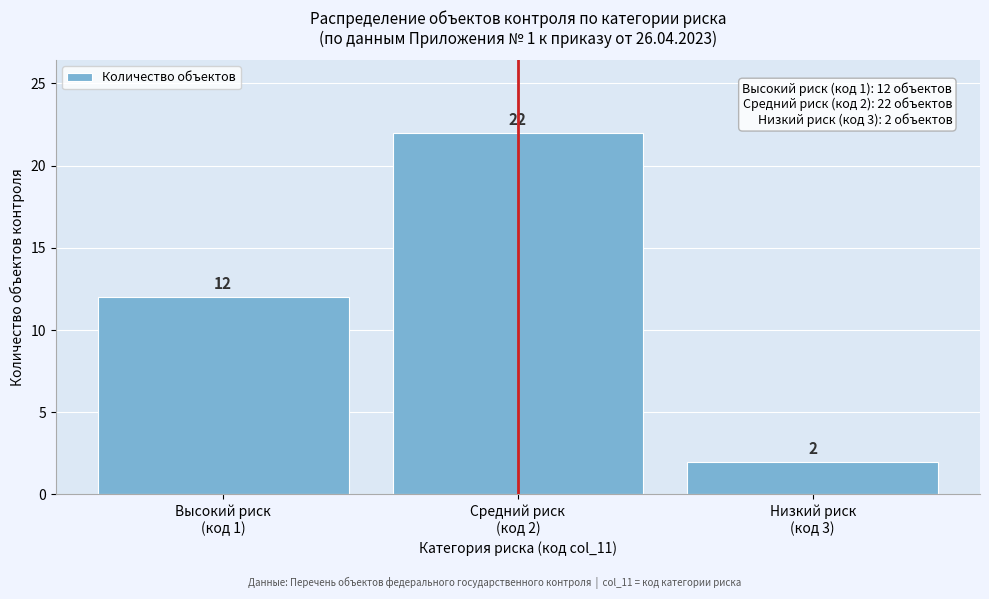

Reading left to right, transcribe all the data shown in this chart.

12	22	2